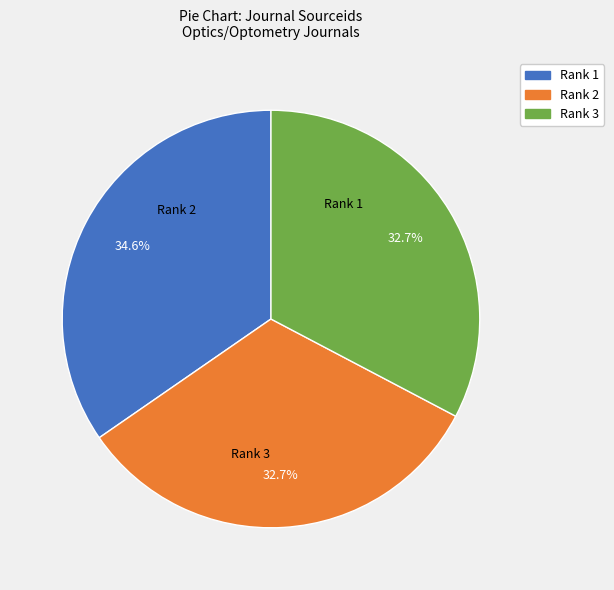

Is there a majority slice in this chart?

No